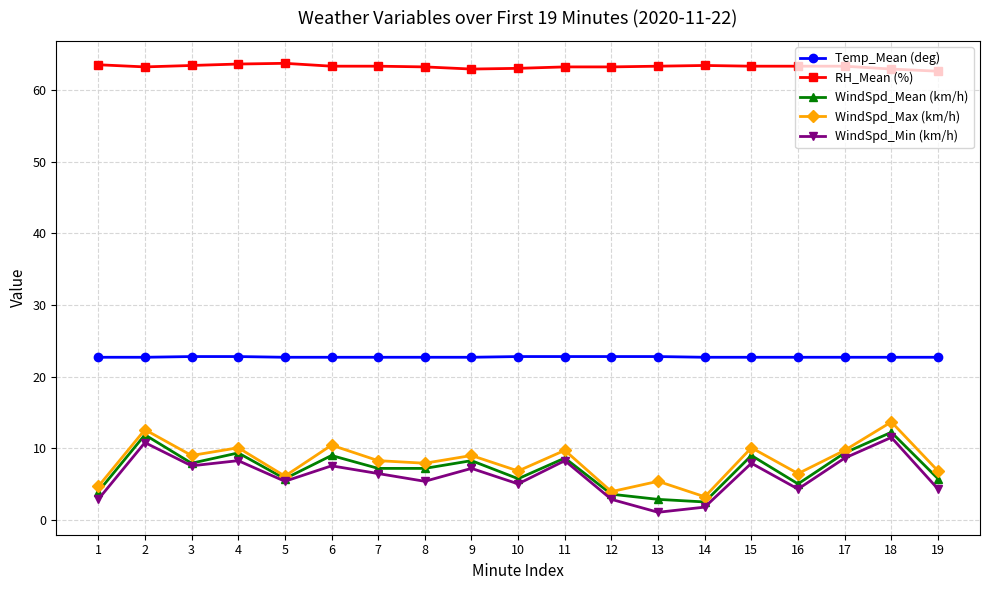

True or false: WindSpd_Min (km/h) and WindSpd_Max (km/h) cross at least once.

False